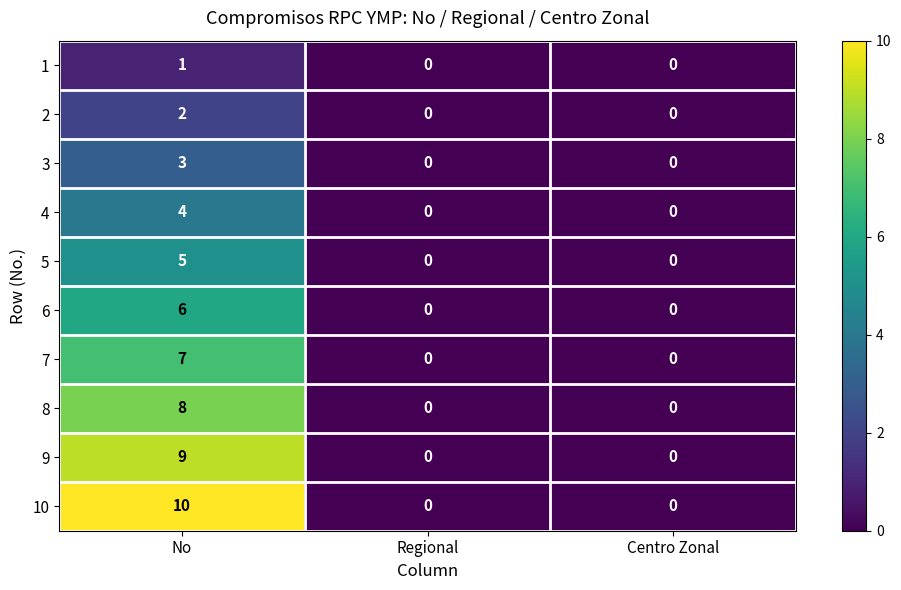

The value of 4 at Regional is 2. True or false?

False